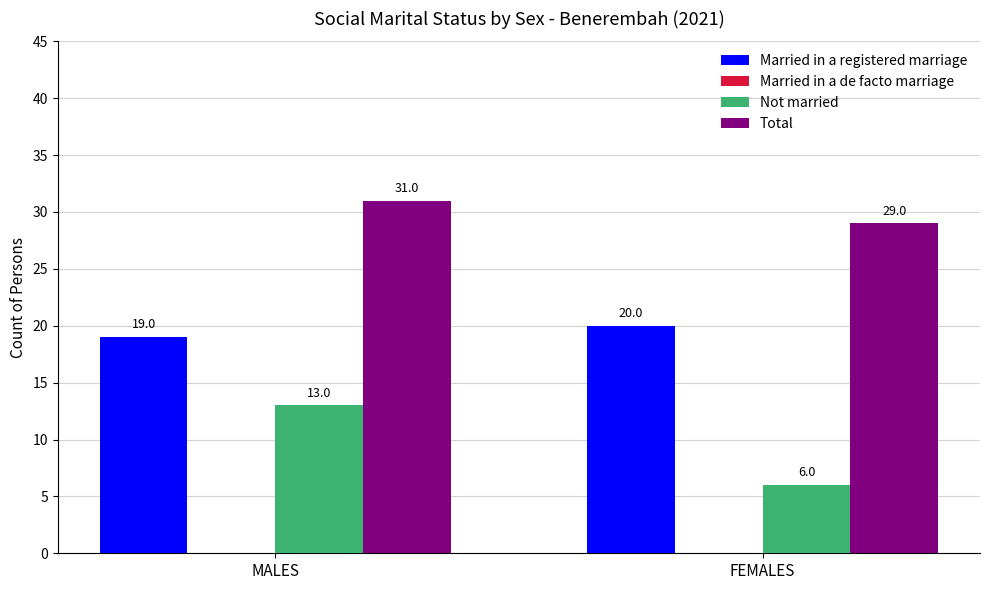

What is the total value across all series at MALES?

63